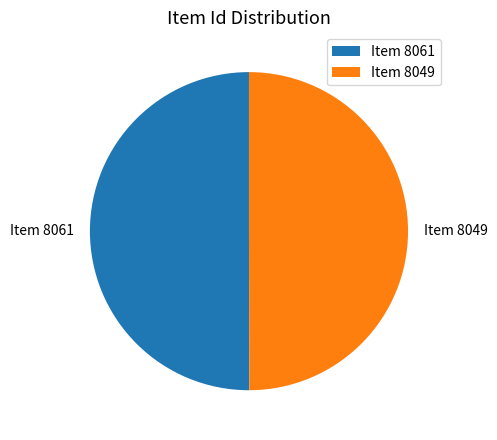

What is the ratio of the value at Item 8049 to the value at Item 8061?

1.0